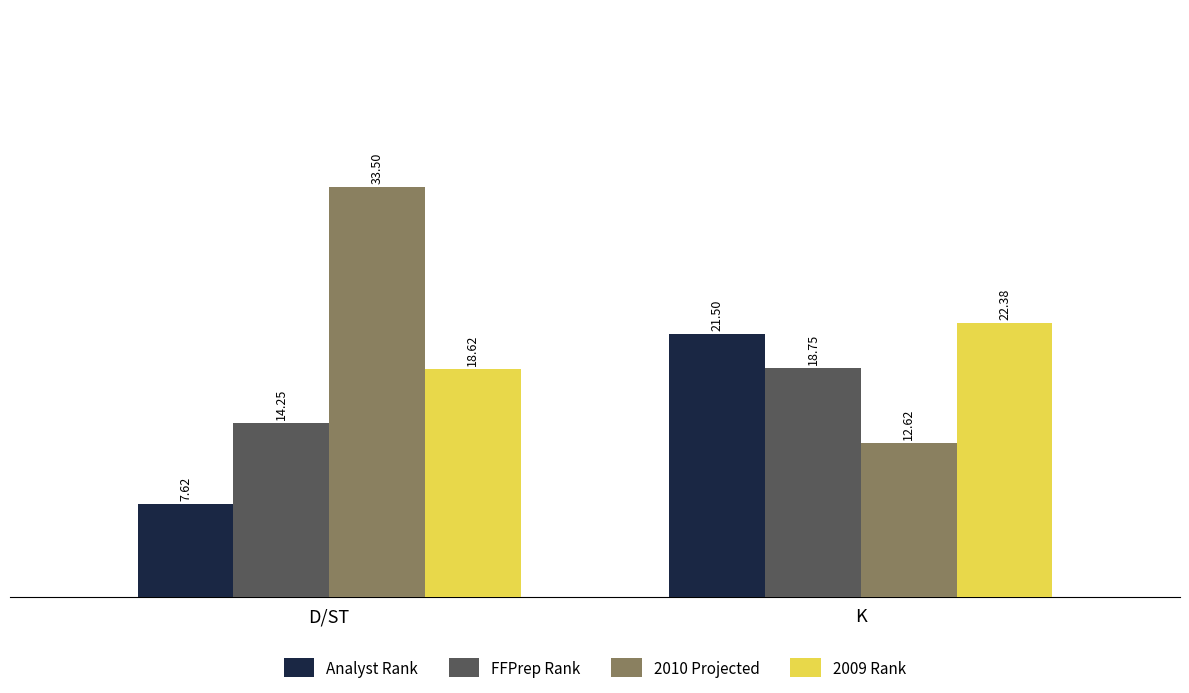

Read the Analyst Rank value at K.

21.5